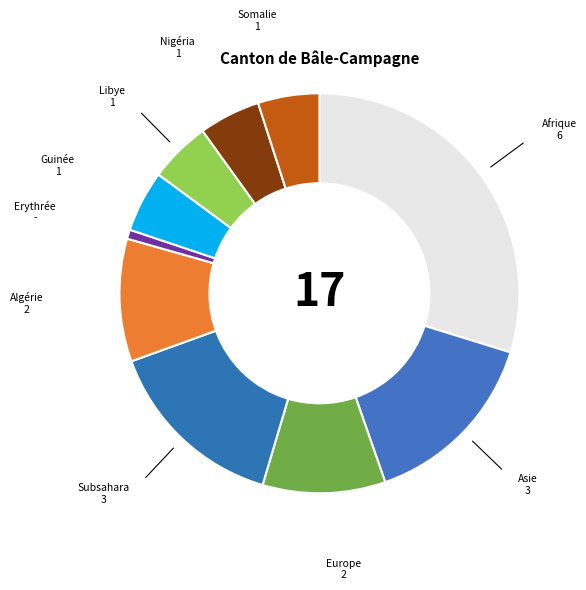

How many segments does this pie chart have?

10